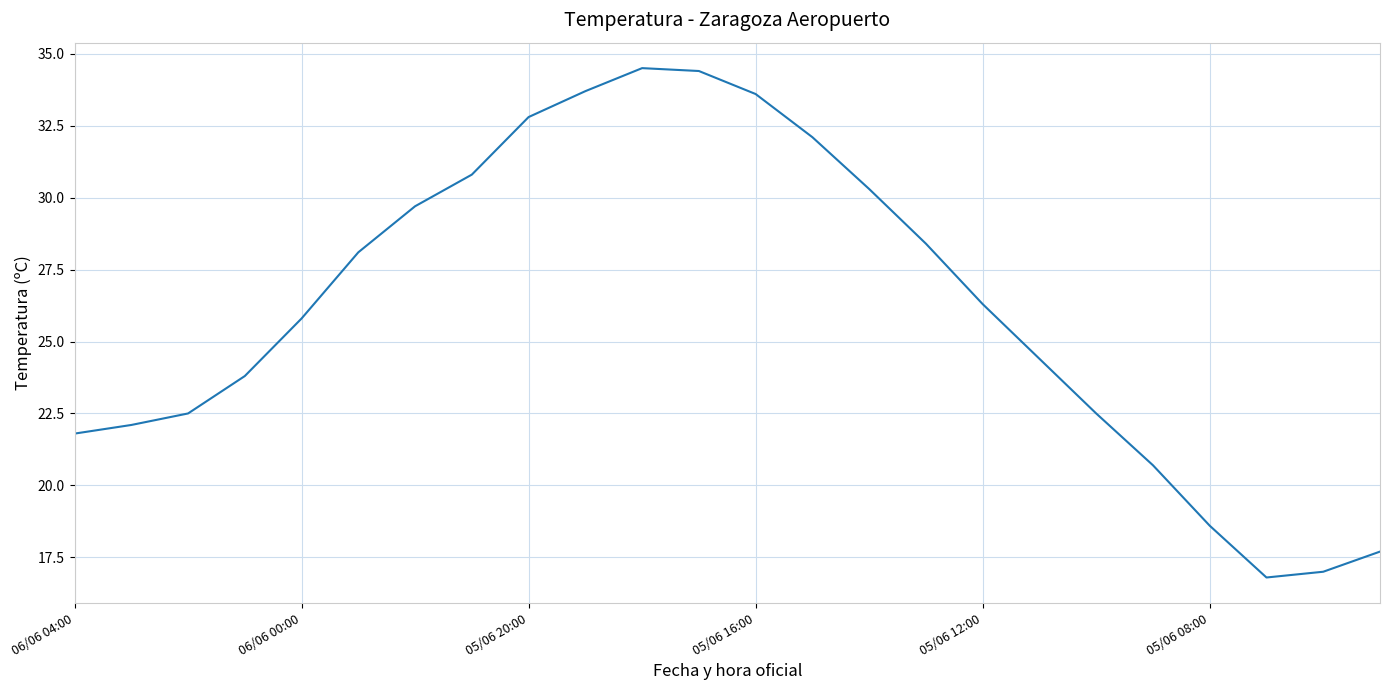

Does the chart have visible grid lines?

Yes